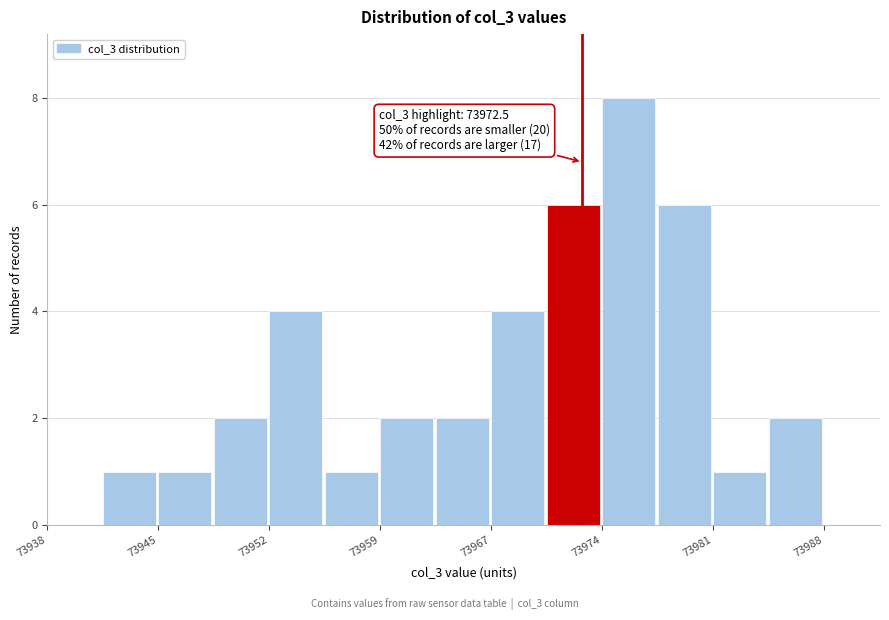

Read against the x-axis, roughly where is the centre of the tallest bar?

73976